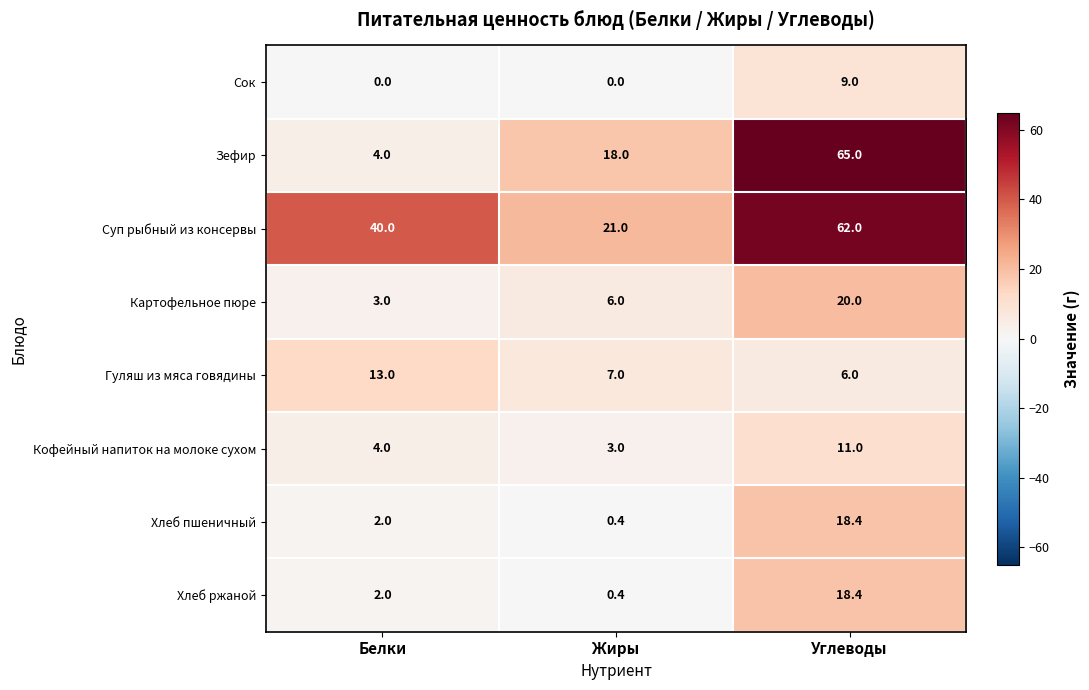

Reading left to right, transcribe all the data shown in this chart.

Сок: 0.0	0.0	9.0
Зефир: 4.0	18.0	65.0
Суп рыбный из консервы: 40.0	21.0	62.0
Картофельное пюре: 3.0	6.0	20.0
Гуляш из мяса говядины: 13.0	7.0	6.0
Кофейный напиток на молоке сухом: 4.0	3.0	11.0
Хлеб пшеничный: 2.0	0.4	18.4
Хлеб ржаной: 2.0	0.4	18.4